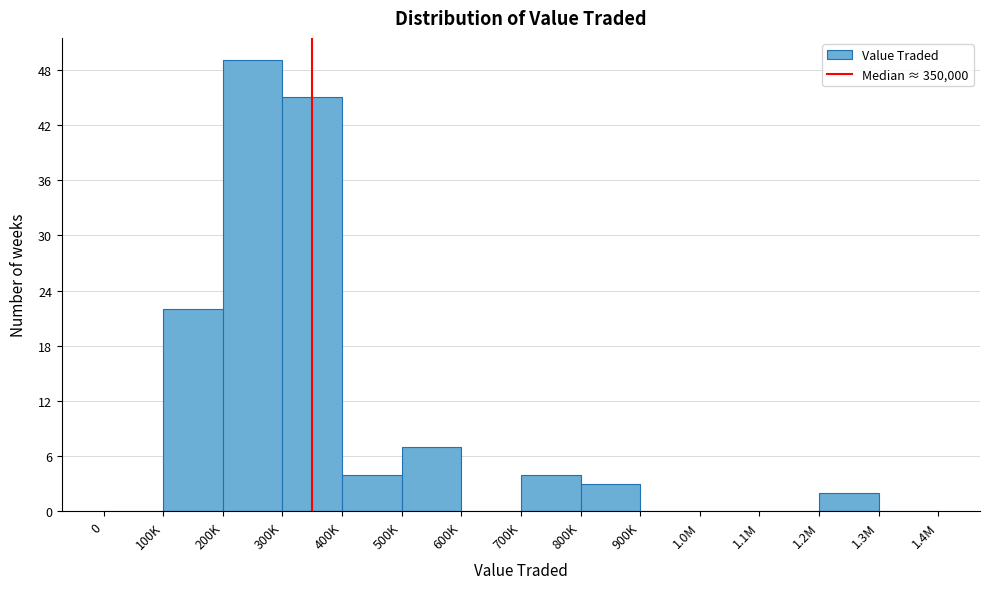

Reading right to left, transcribe all the data shown in this chart.

1.3M=0	1.2M=2	1.1M=0	1.0M=0	900K=0	800K=3	700K=4	600K=0	500K=7	400K=4	300K=45	200K=49	100K=22	0=0